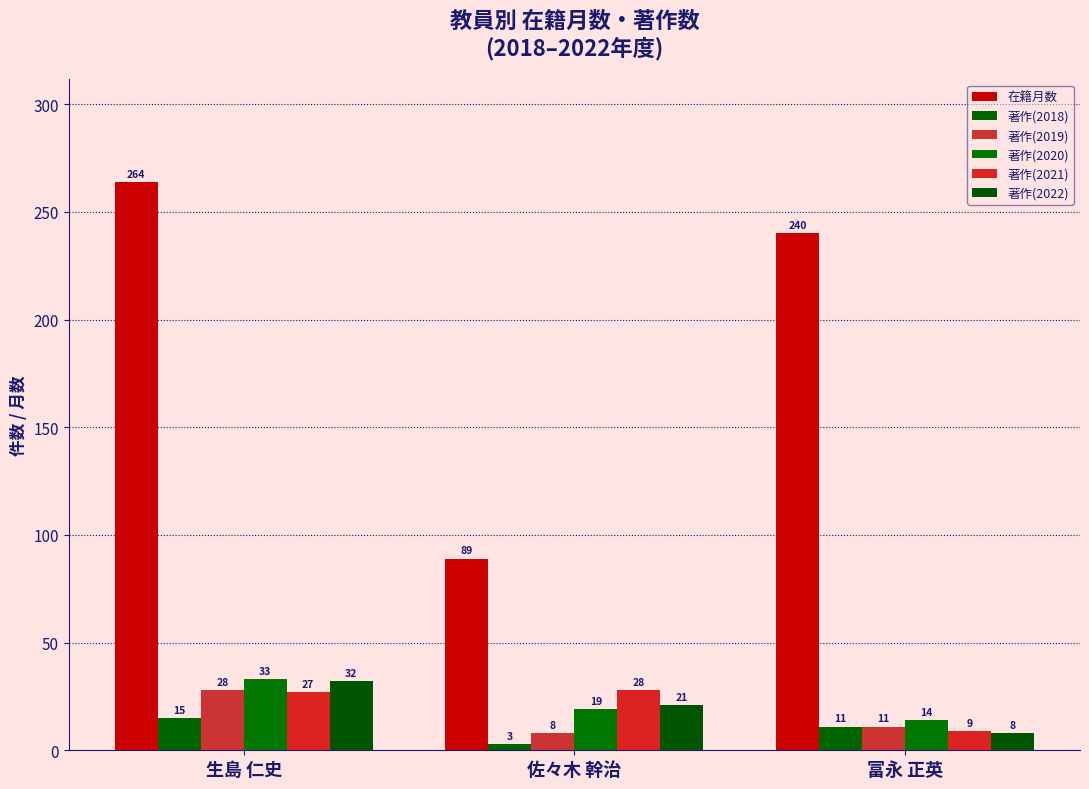

Which label corresponds to the largest value in the chart?

生島 仁史